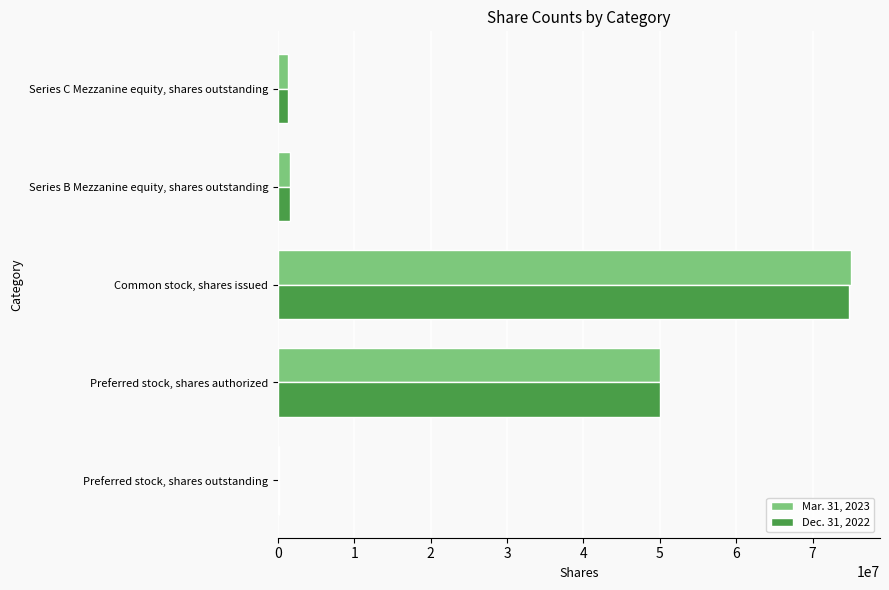

What is the maximum value shown in the chart?

75078661